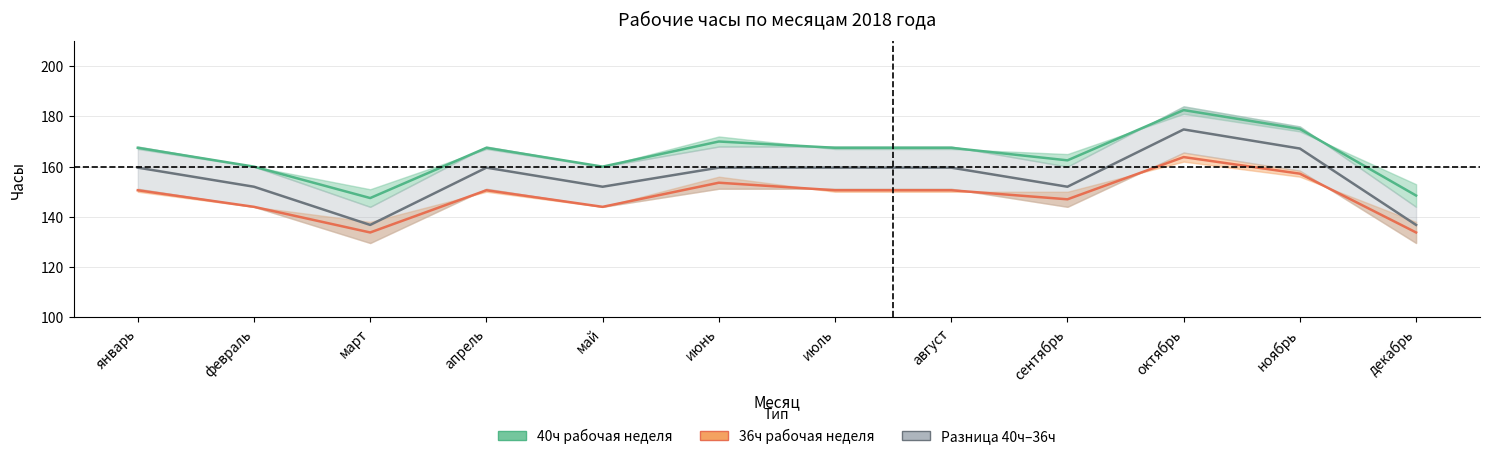

How many data points in 40h_6day_hours are above 150?

7